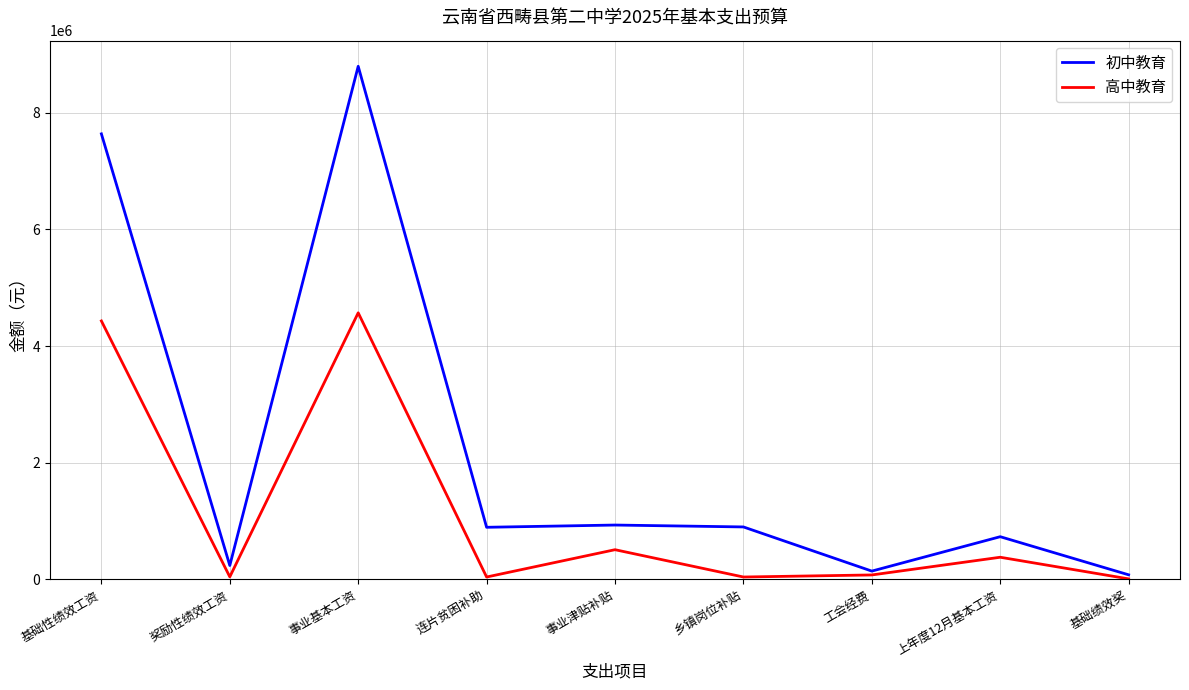

List the series in order of their overall mean, highest first.

初中教育, 高中教育